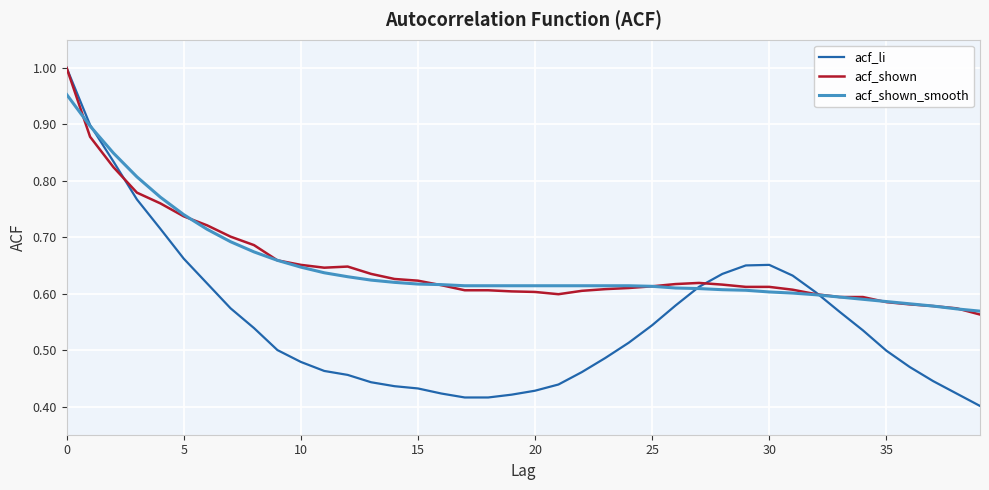

Count the acf_shown_smooth values in the range 0 to 1.

40